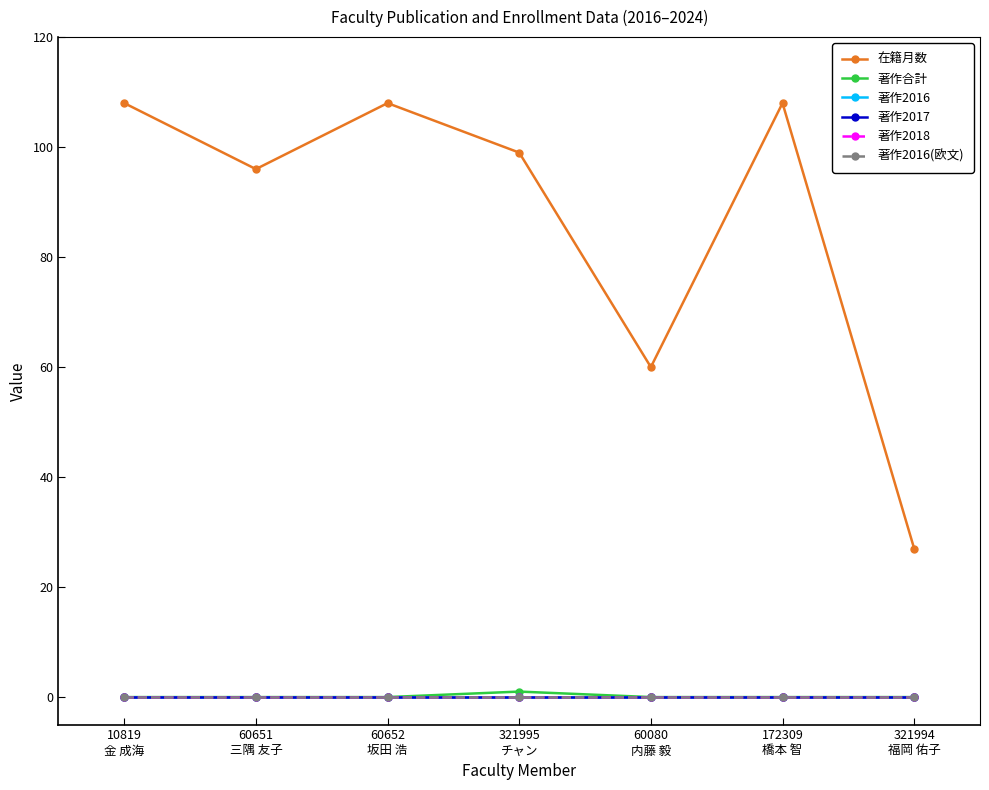

Which category has the highest value in the 著作2018 series?

10819
金 成海